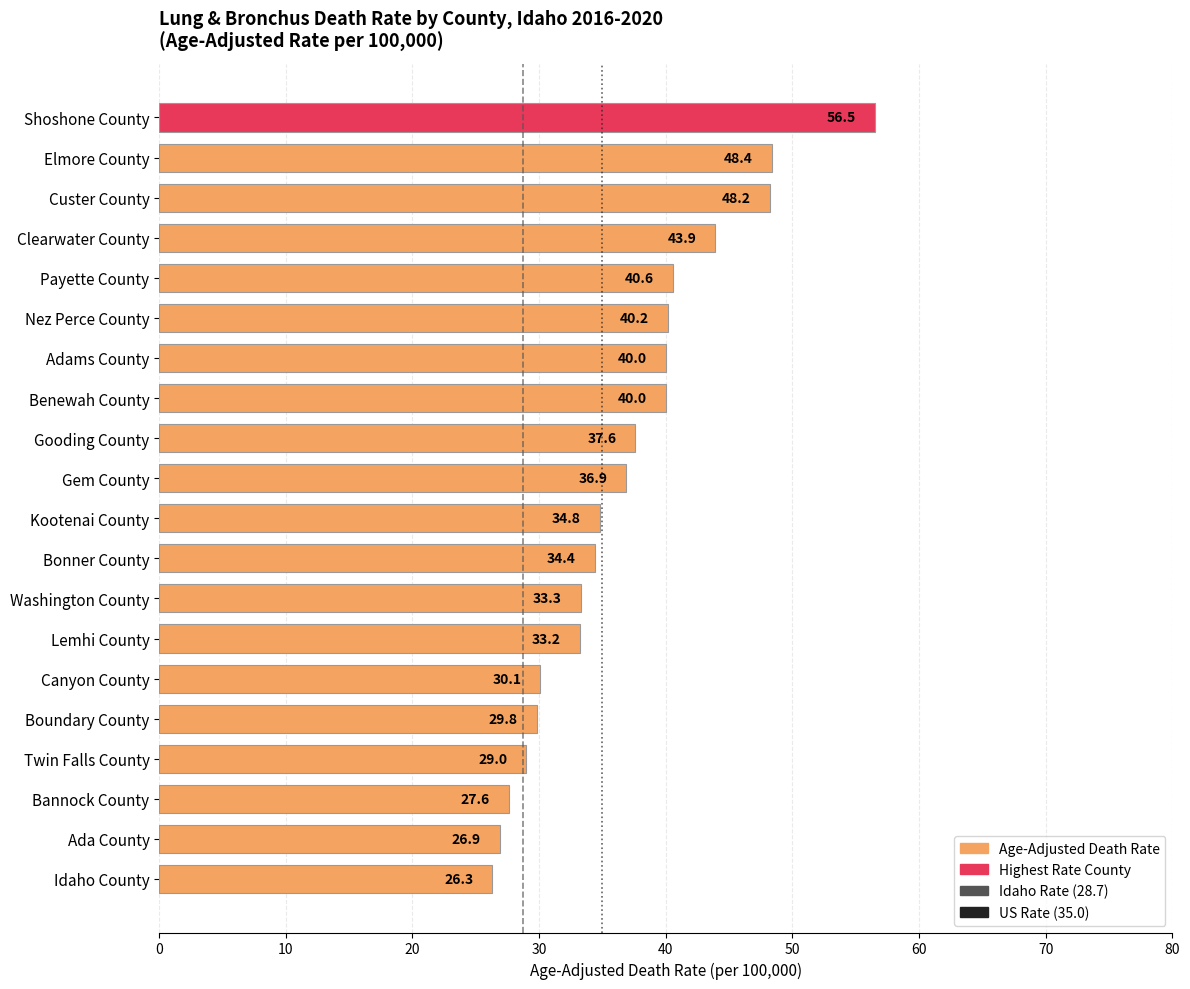

Which has a higher value, Boundary County or Lemhi County?

Lemhi County